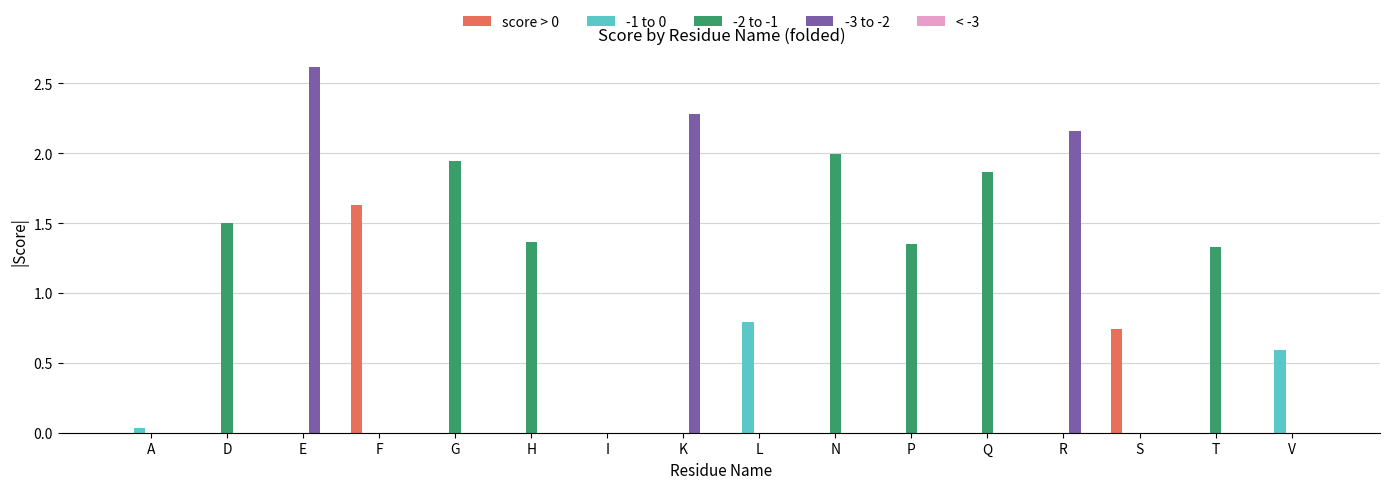

Which series has the largest range (max minus min)?

-3 to -2